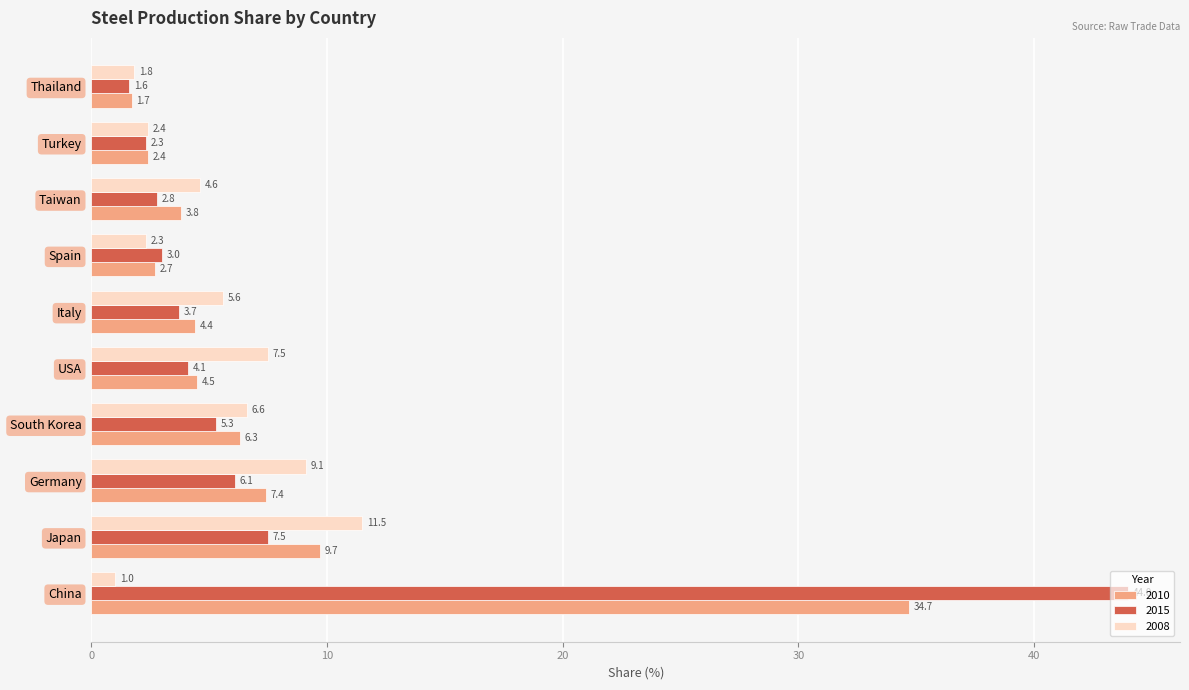

Which series has the largest range (max minus min)?

2015